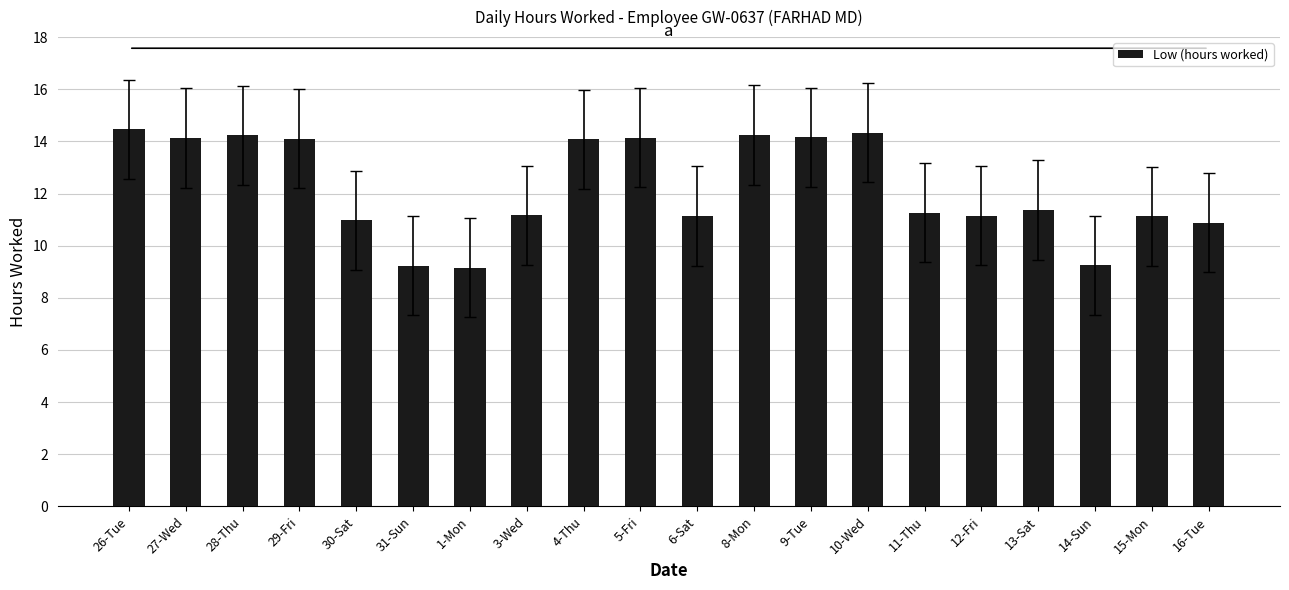

What is the average value?

12.2